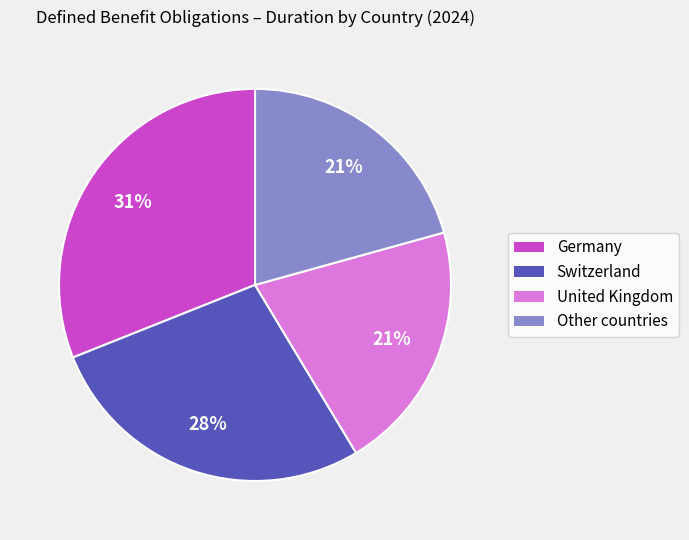

To the nearest percent, what is the average slice percentage?

25%